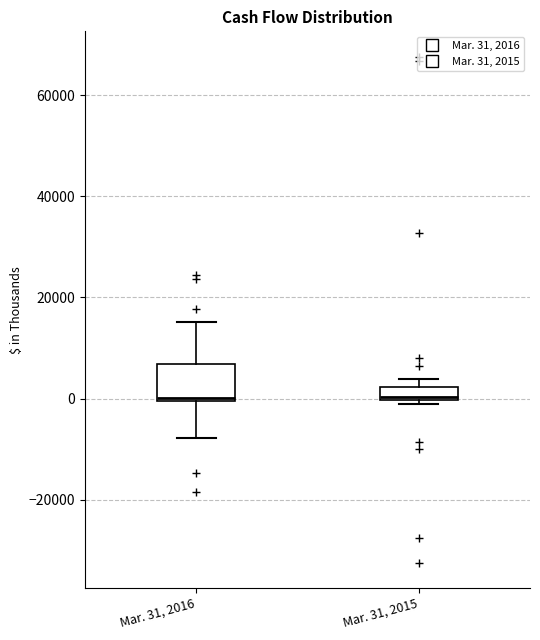

Which box is the tallest, from its lower edge to its upper edge?

Mar. 31, 2016